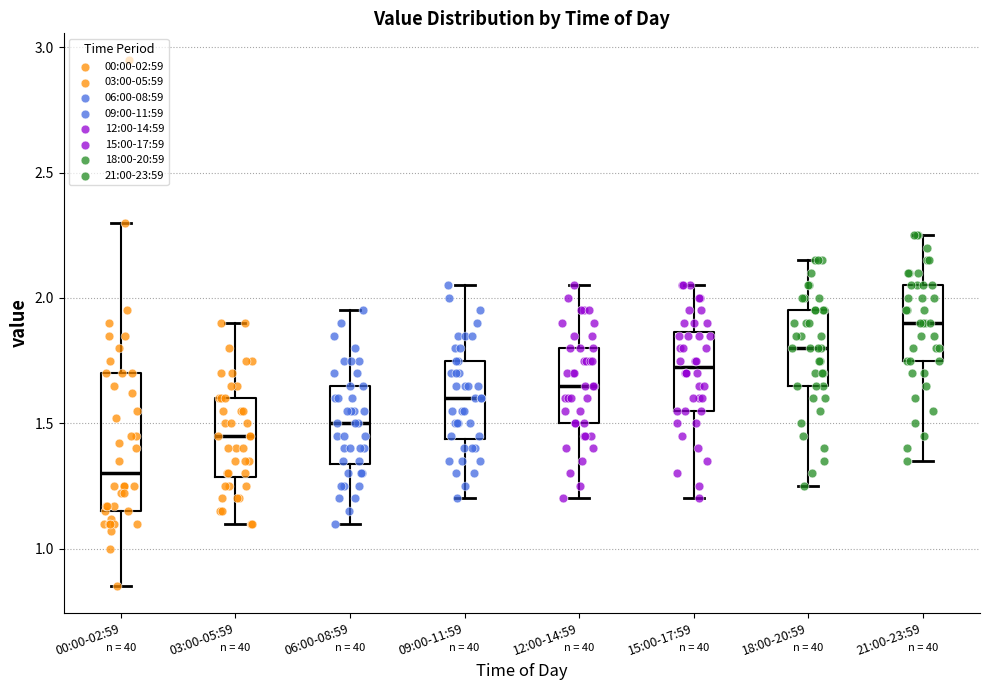

Comparing the boxes themselves (not the whiskers), which one is the tallest?

00:00-02:59